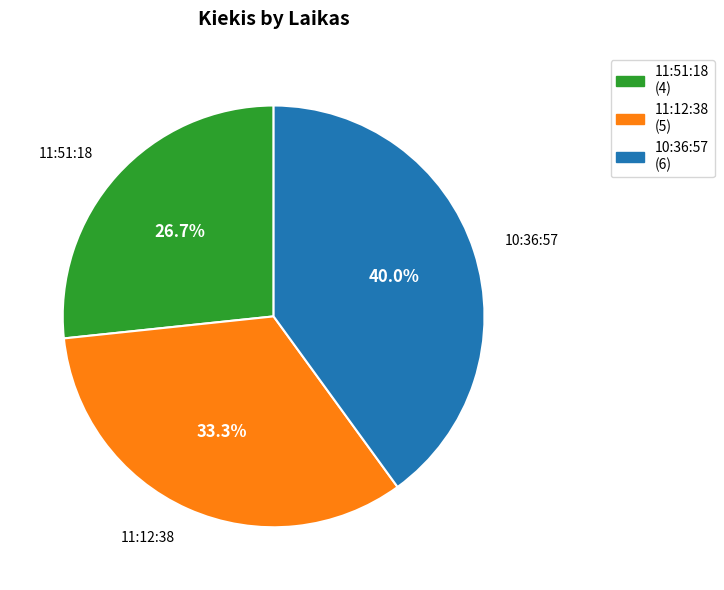

Is it true that 11:51:18 is 16% of the pie?

False